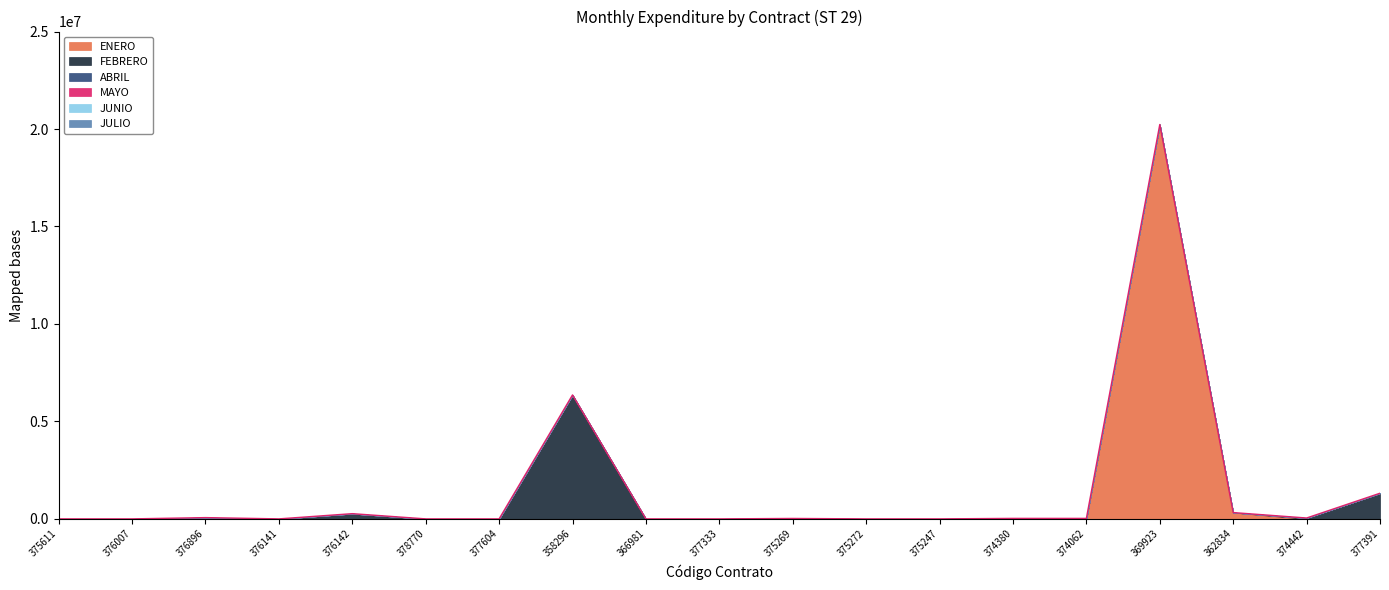

What is the label of the 11th point from the right?

366981